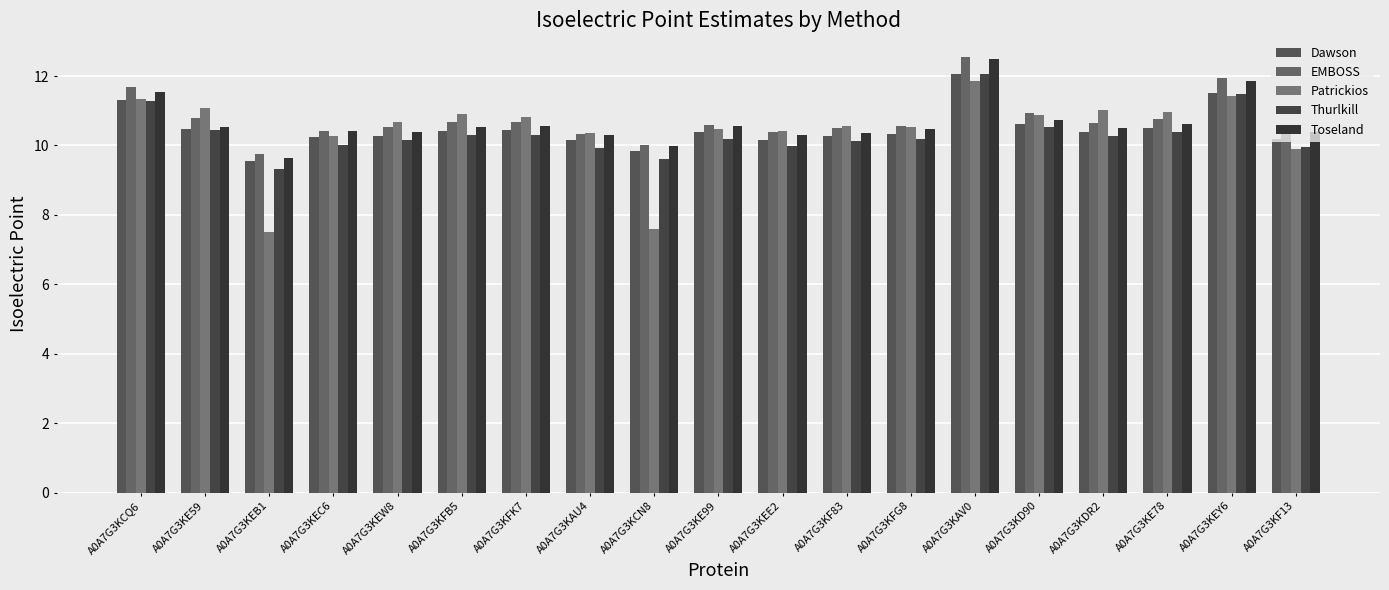

Which label corresponds to the smallest value in the chart?

A0A7G3KEB1